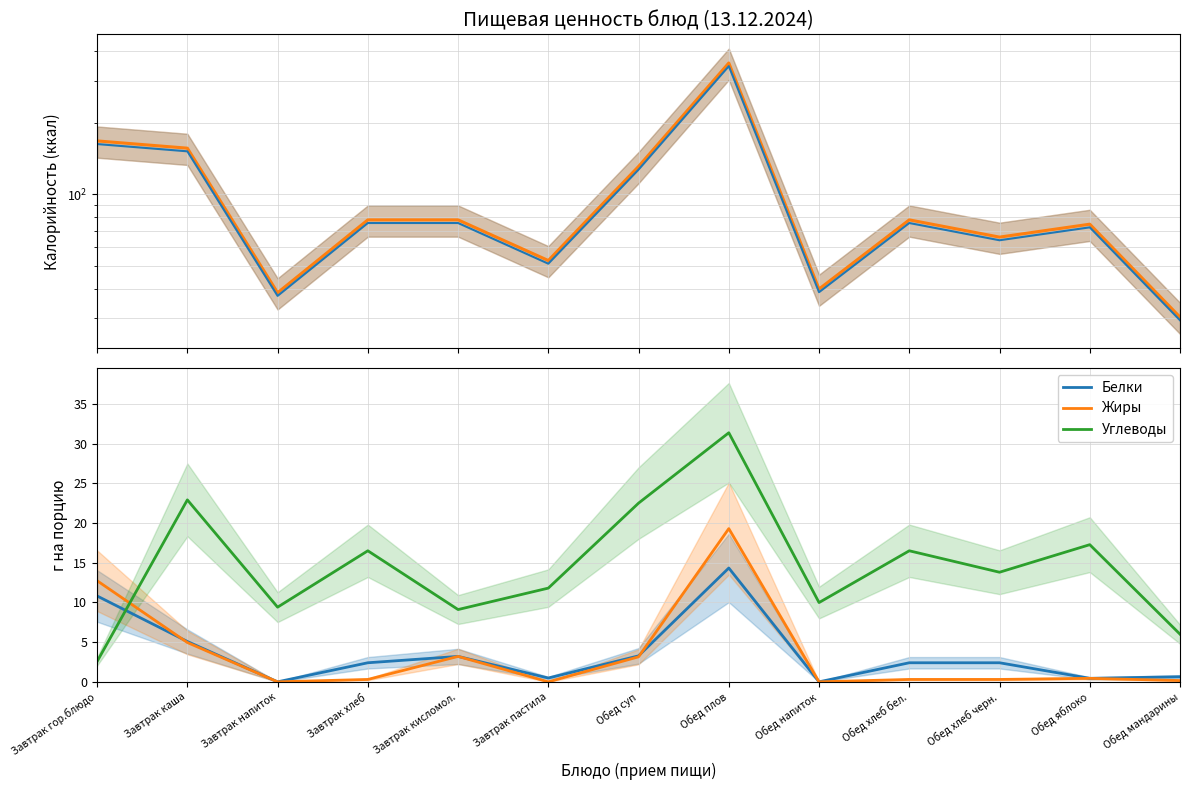

Which has a higher value, Обед хлеб черн. or Завтрак напиток?

Обед хлеб черн.